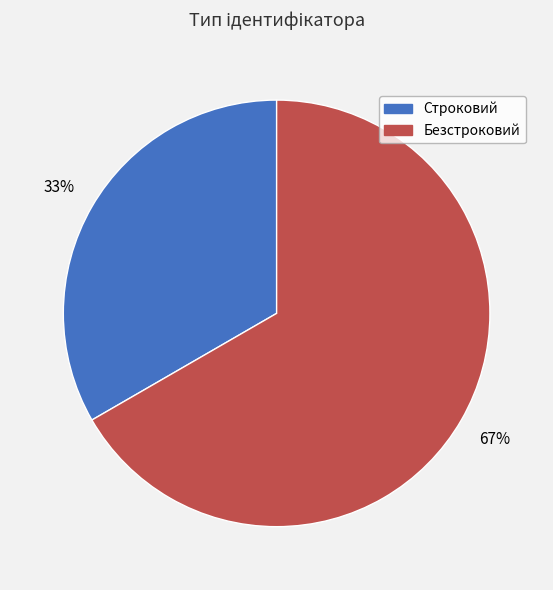

Which has a higher value, Безстроковий or Строковий?

Безстроковий